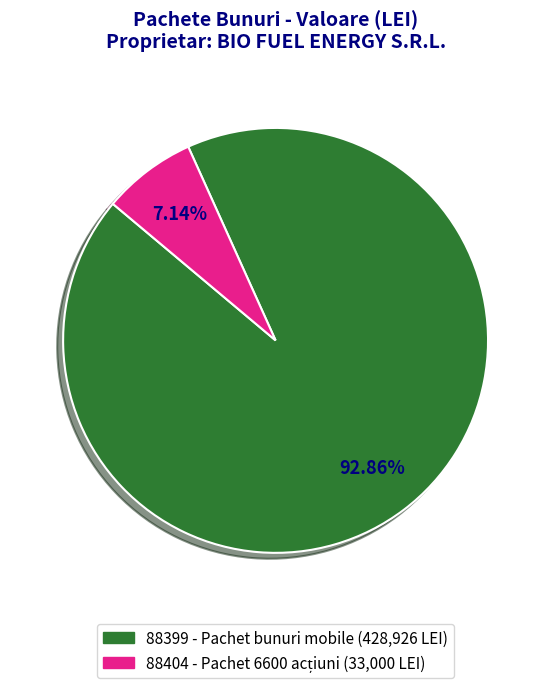

What percentage do 88404 and 88399 together represent?

100.0%